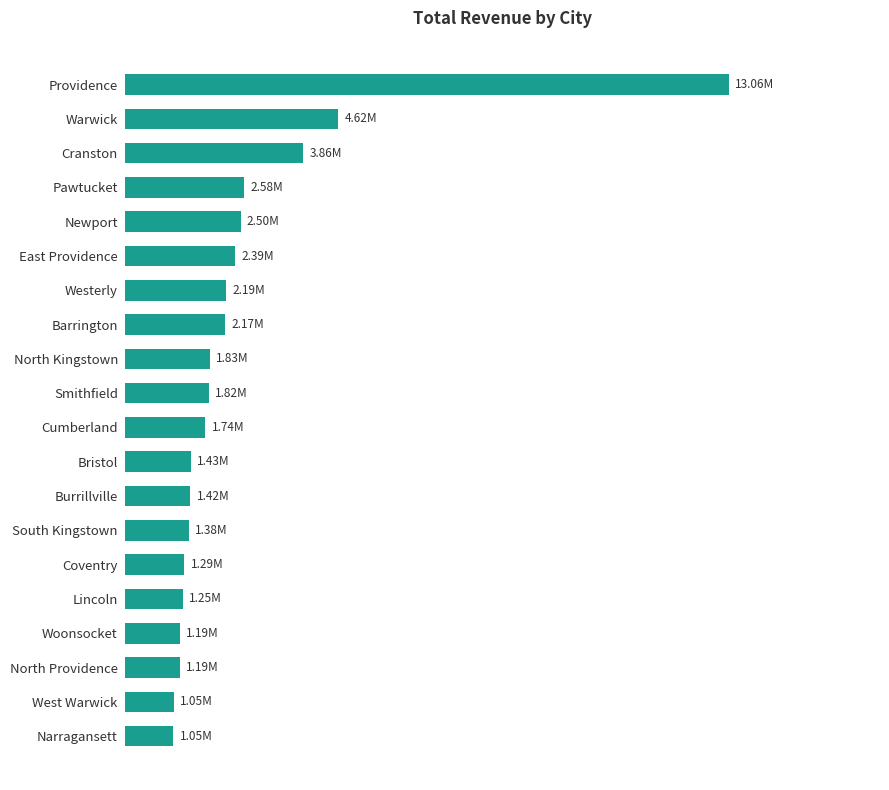

Where does the data first go above 1818452?

North Kingstown